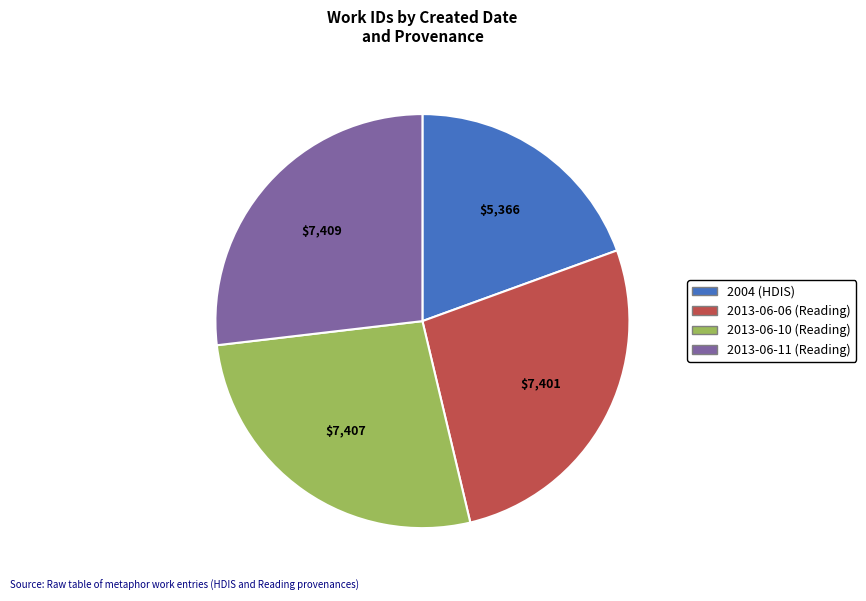

What is the ratio of the value at 2004 (HDIS) to the value at 2013-06-11 (Reading)?

0.7